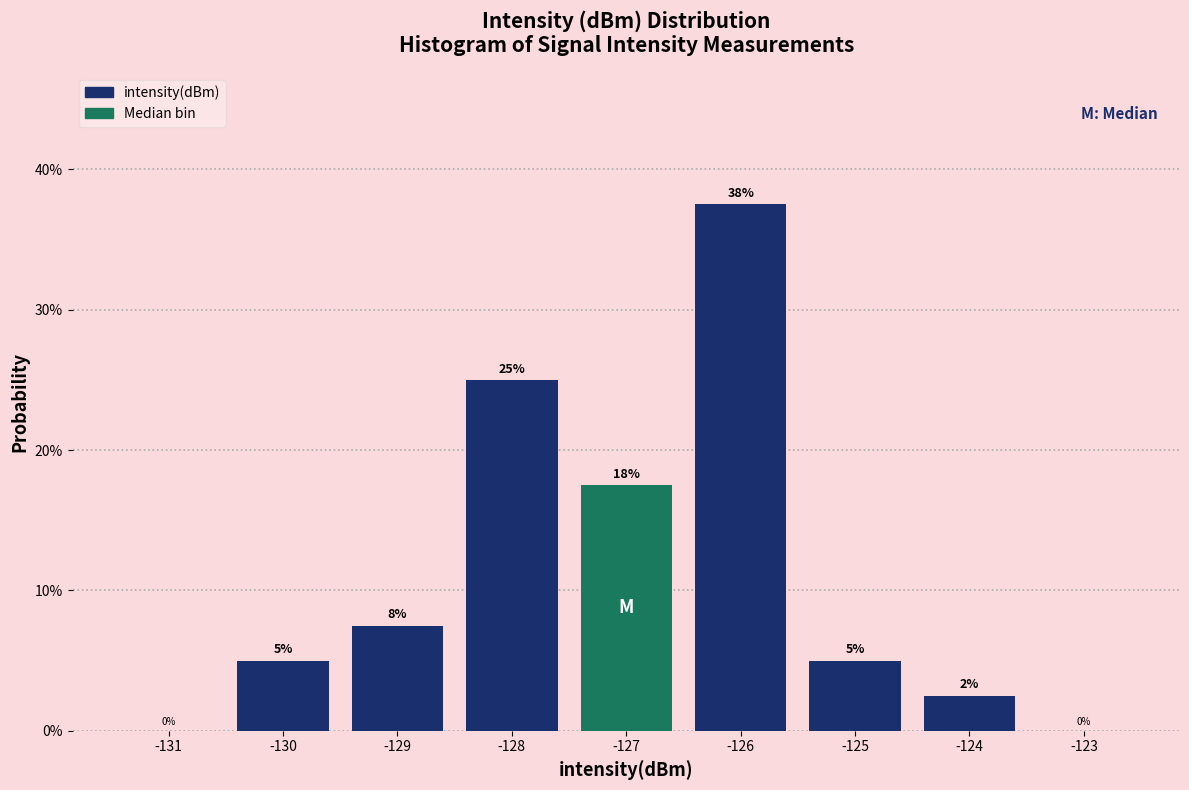

True or false: the data shows 4.5 at -124.

False